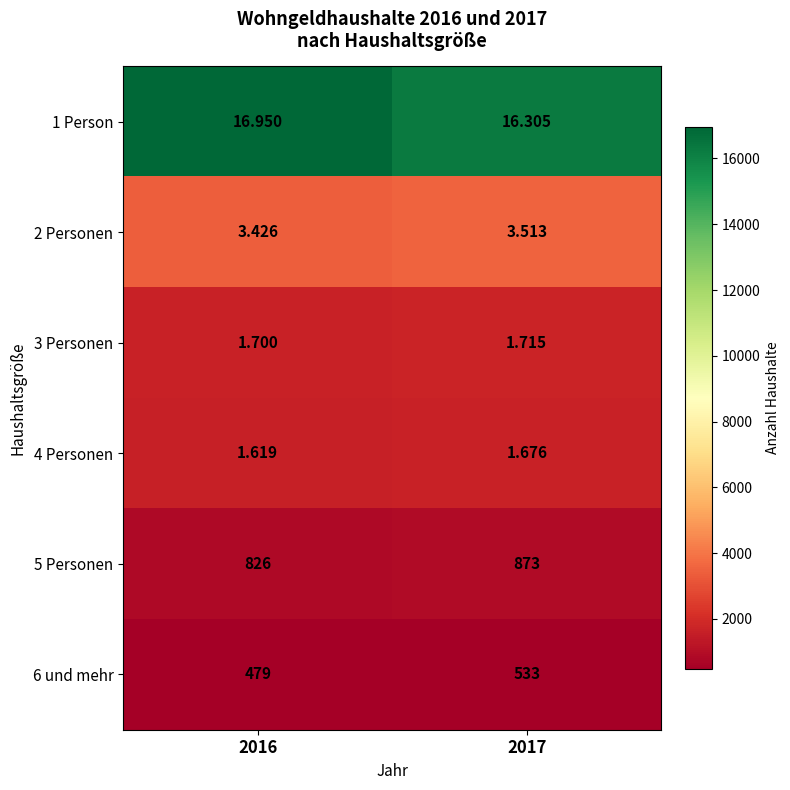

Which series has the largest total across all categories?

1 Person